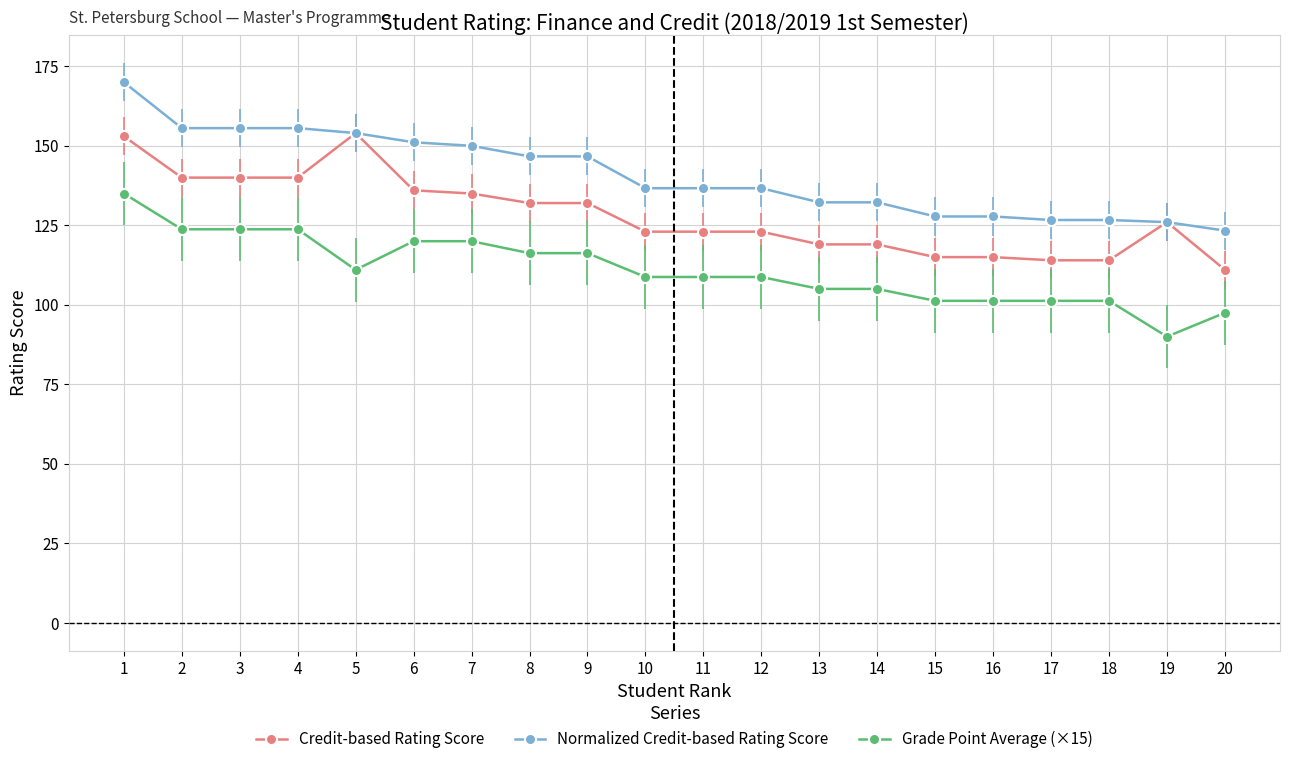

True or false: Normalized Credit-based Rating Score has a value of 136.7 at 12.

True